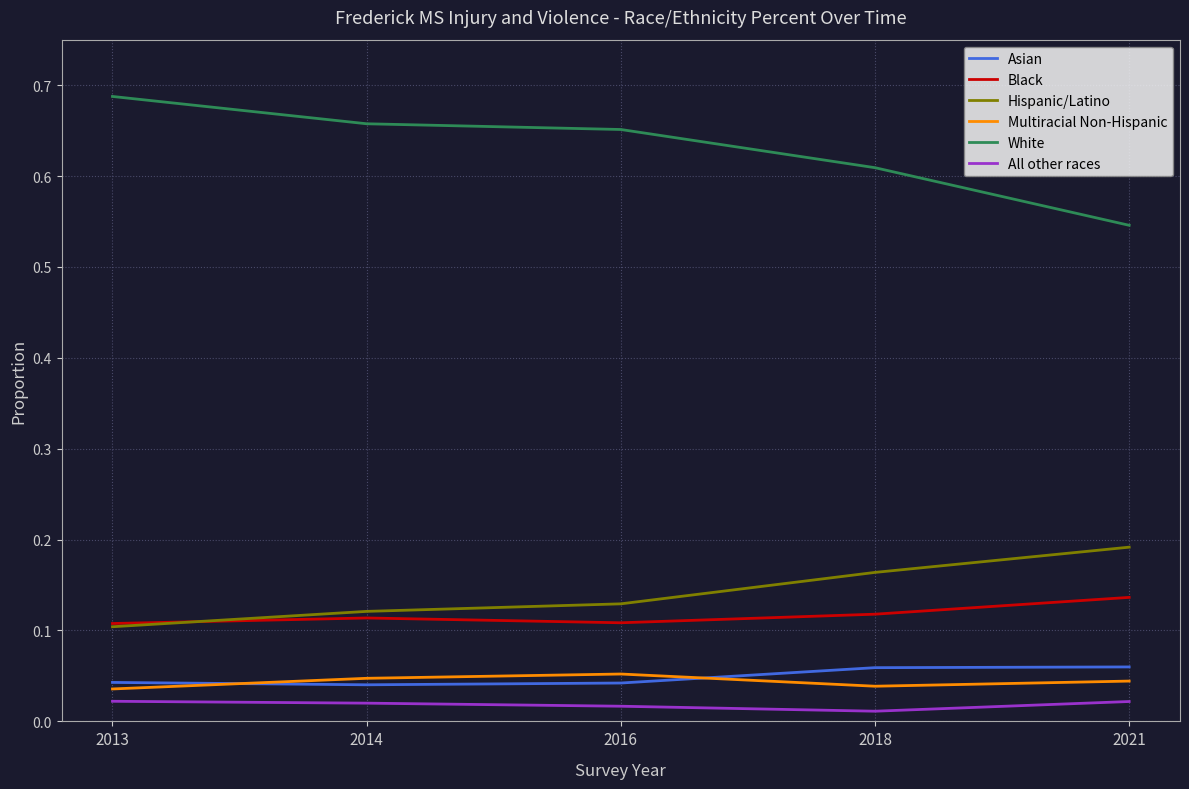

Does the chart display data point markers on the line(s)?

No